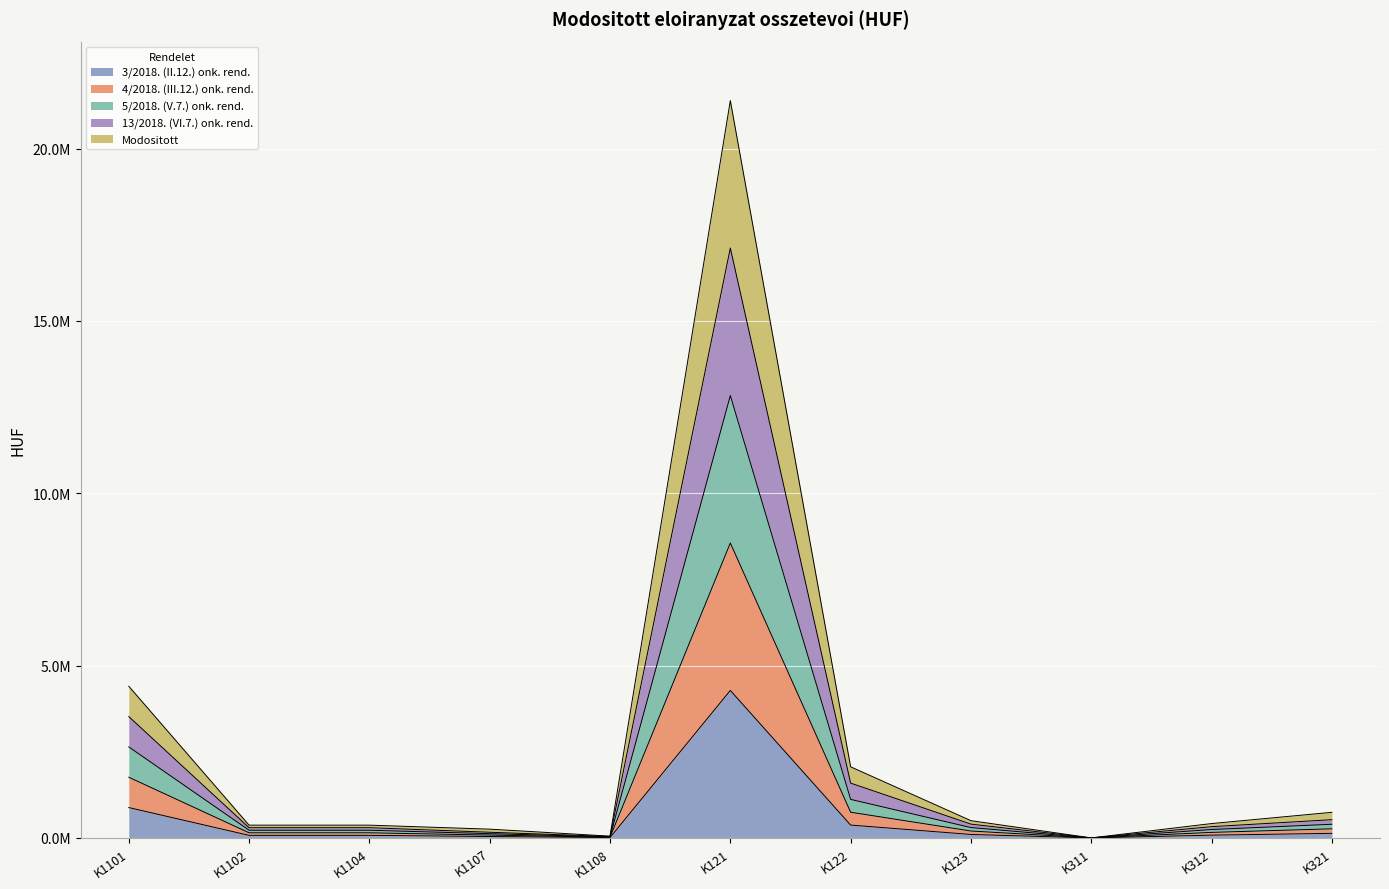

In 3/2018. (II.12.) onk. rend., how many points are higher than both neighbors (excluding endpoints)?

1